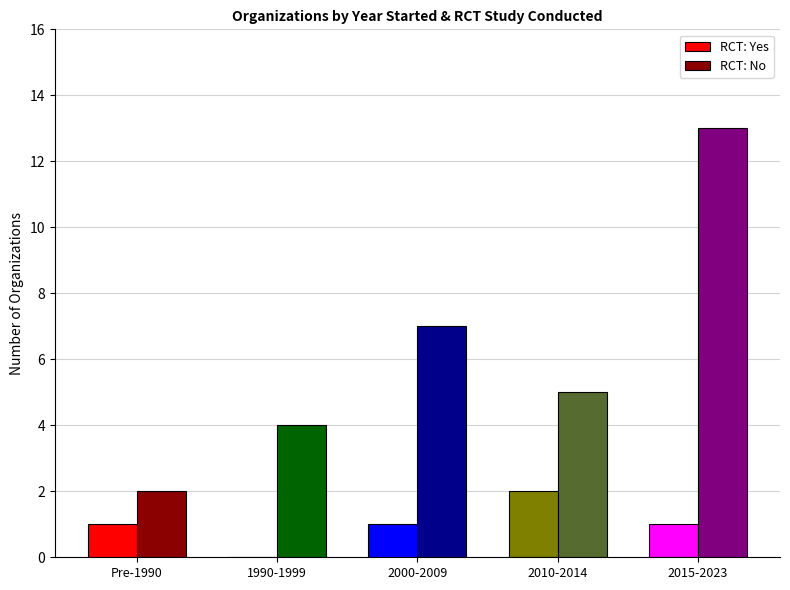

Reading left to right, extract all data points from this chart.

RCT: Yes: 1	0	1	2	1
RCT: No: 2	4	7	5	13